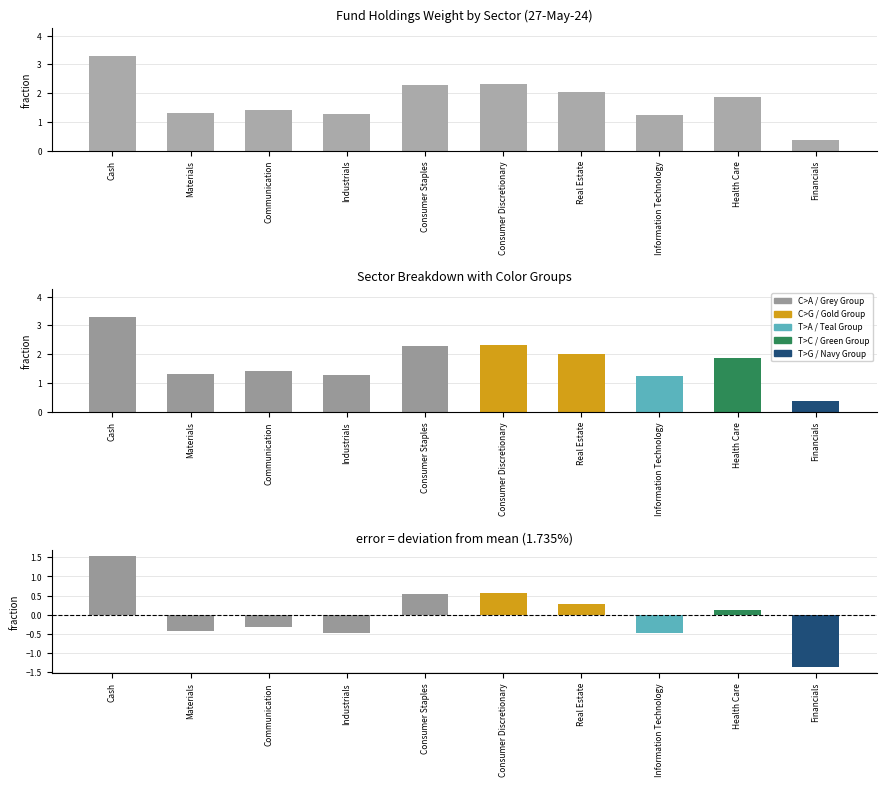

What is the difference between the second highest and minimum values?

1.9